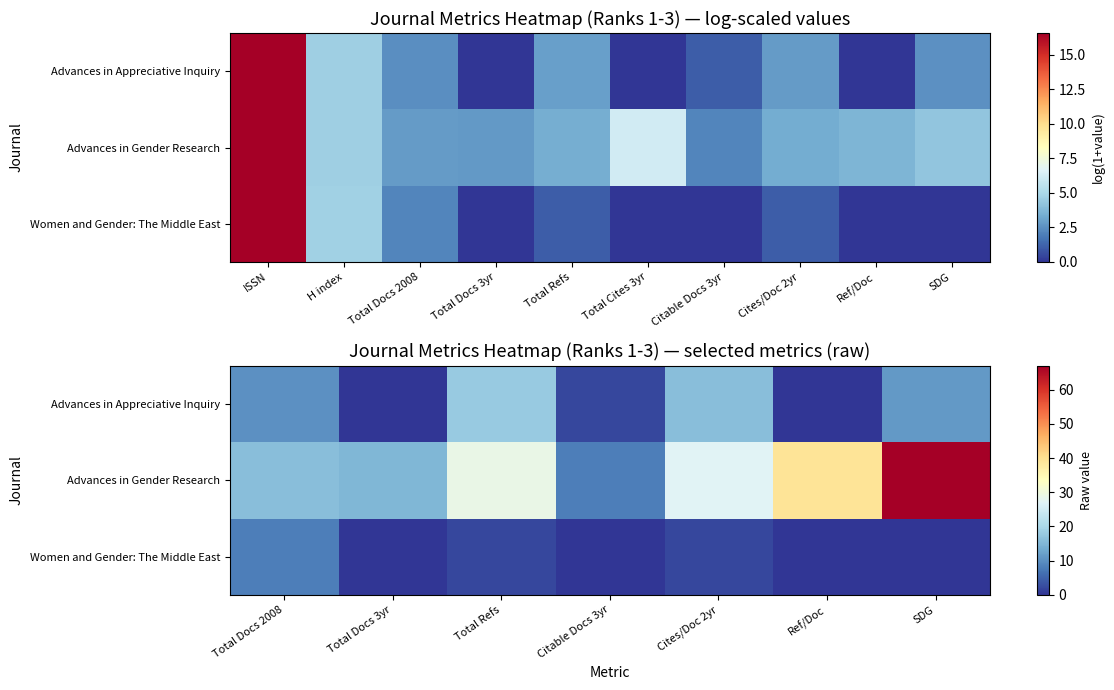

How many values in the Advances in Gender Research series exceed 27?

3